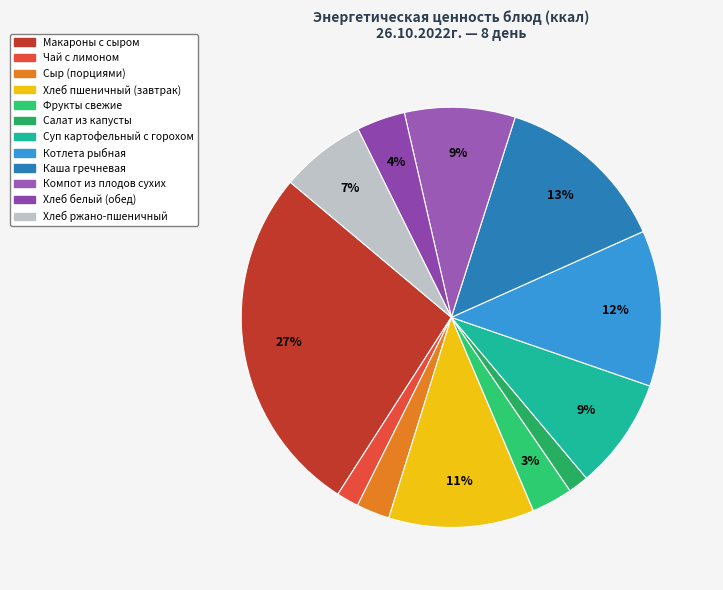

The Макароны с сыром slice represents 27% of the pie. True or false?

True